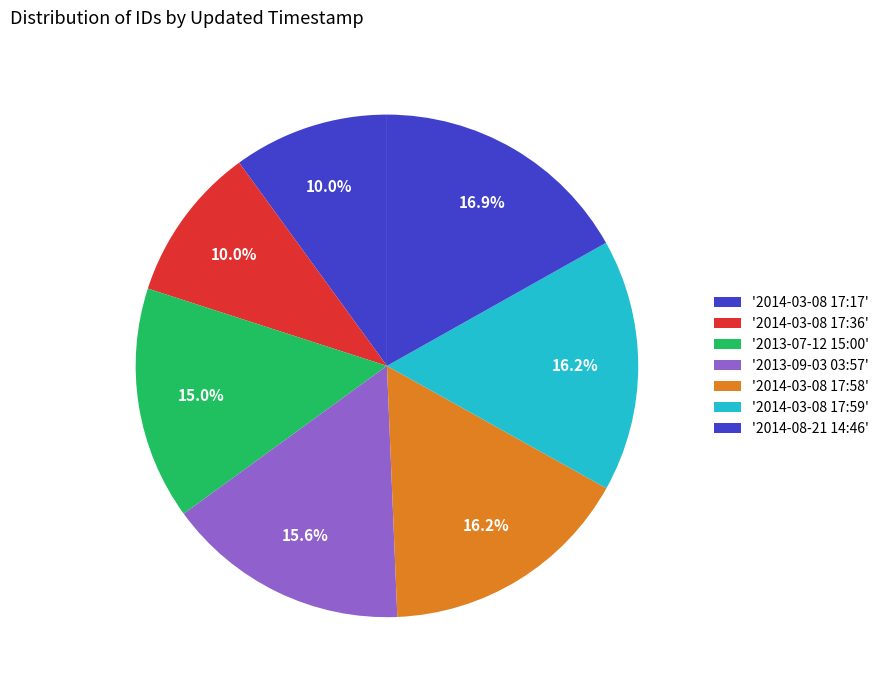

How many segments does this pie chart have?

7